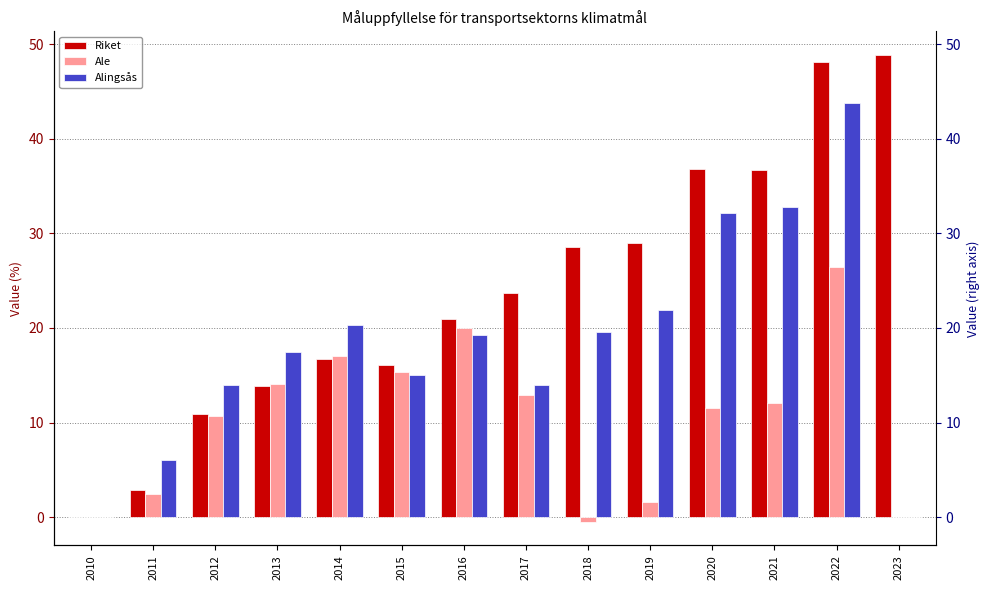

At which category does the chart reach its minimum across all series?

2018